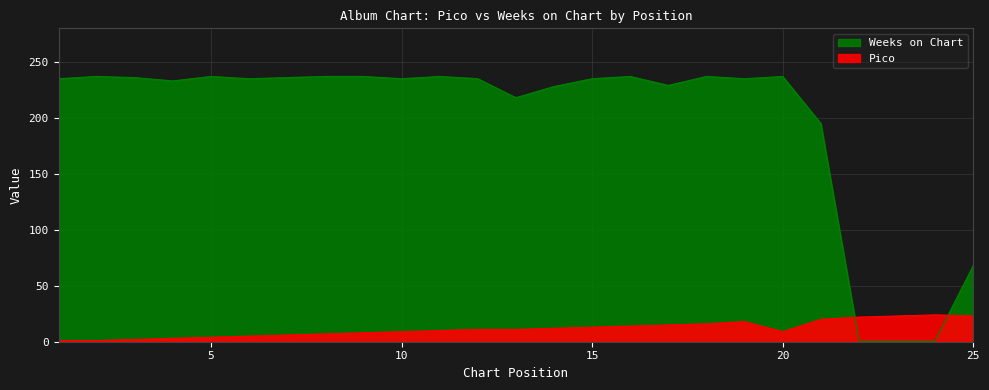

In Weeks on Chart, how many points are lower than both neighbors (excluding endpoints)?

6